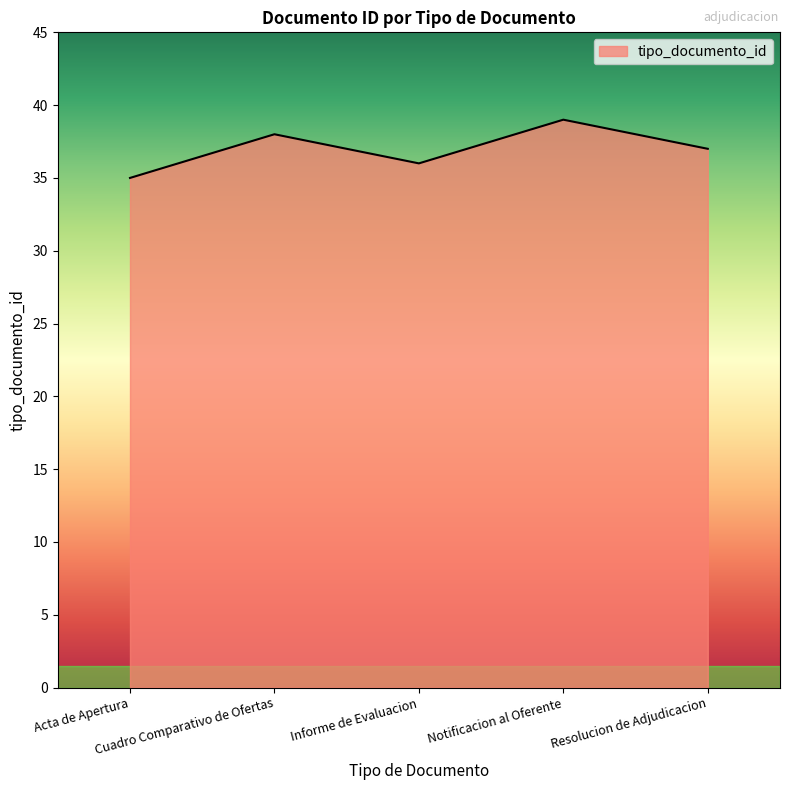

What is the difference between the maximum and second lowest values?

3